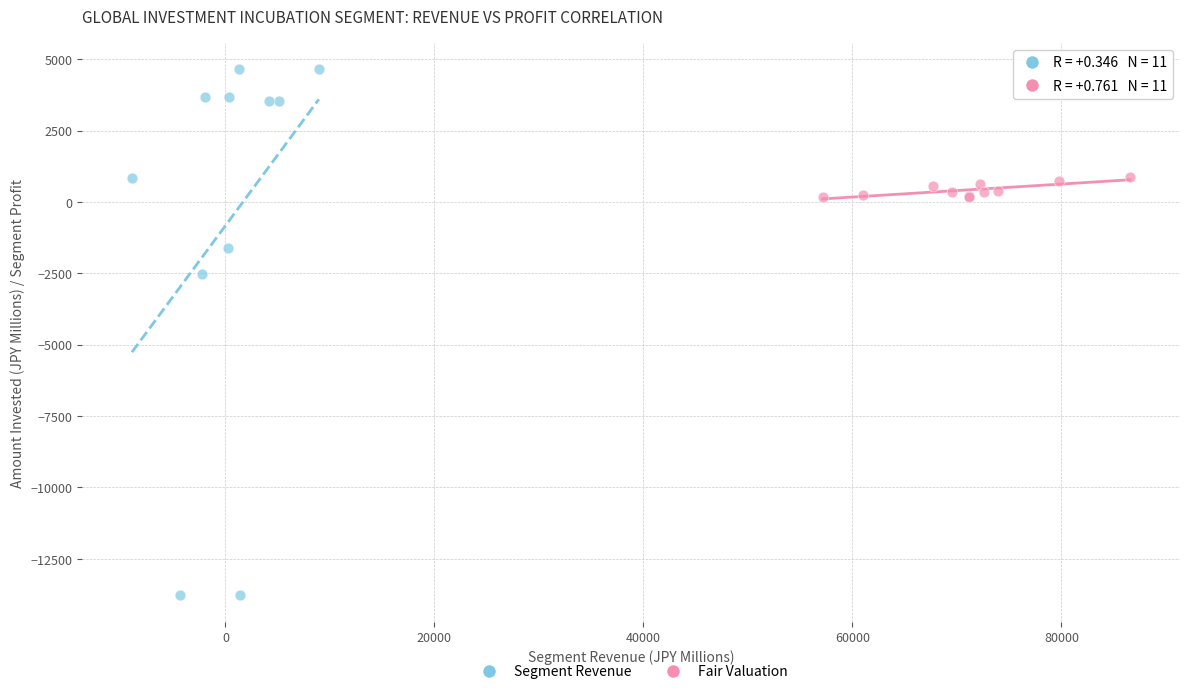

Which series contains the highest Y value?

Segment Revenue